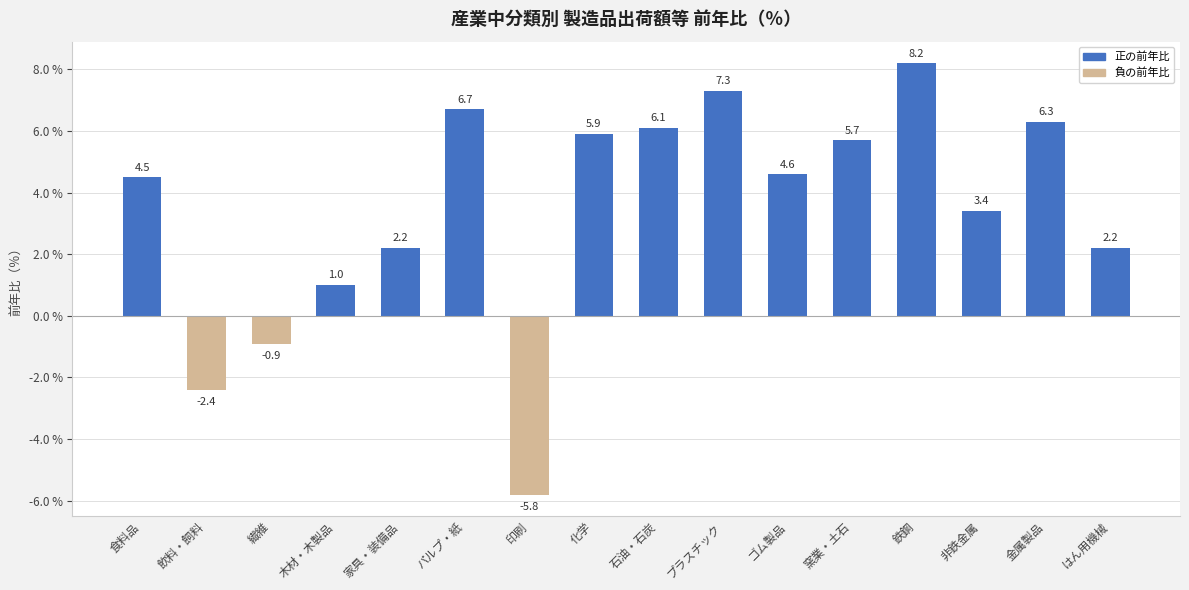

What is the label of the 4th bar from the right?

鉄鋼